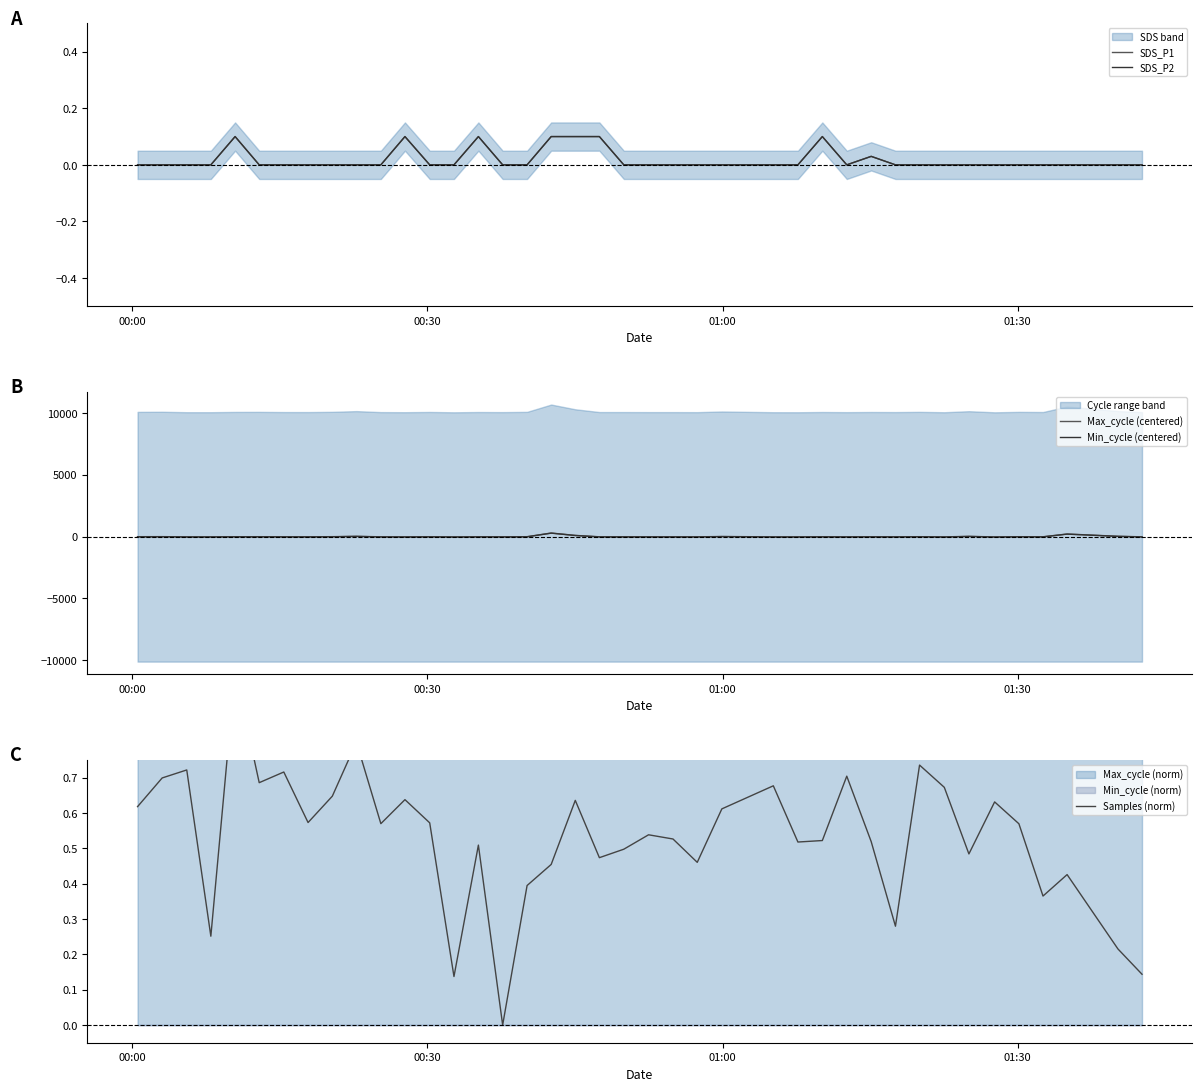

Which series has the largest range (max minus min)?

Max_cycle (centered)